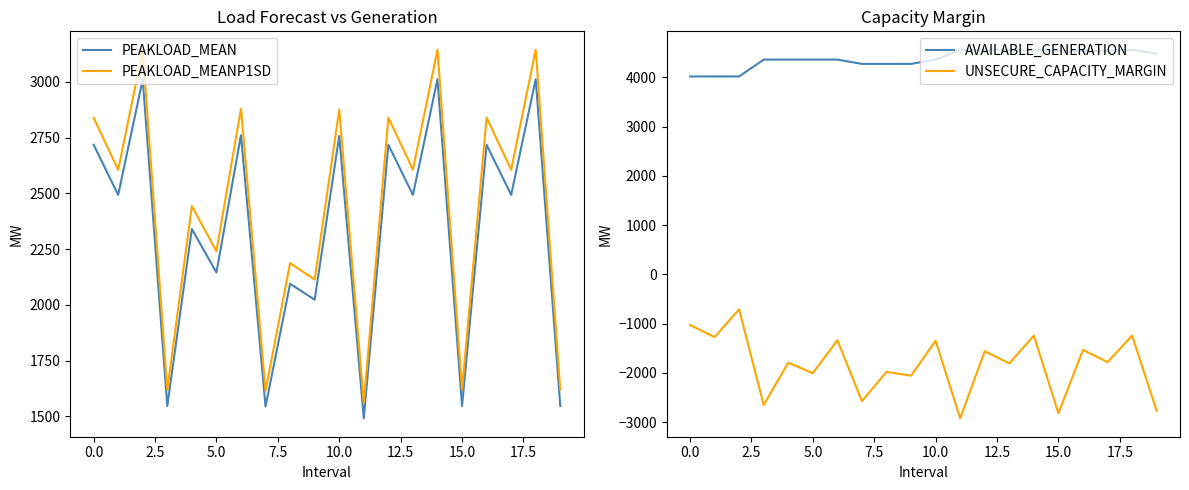

What is the maximum value shown in the chart?

4563